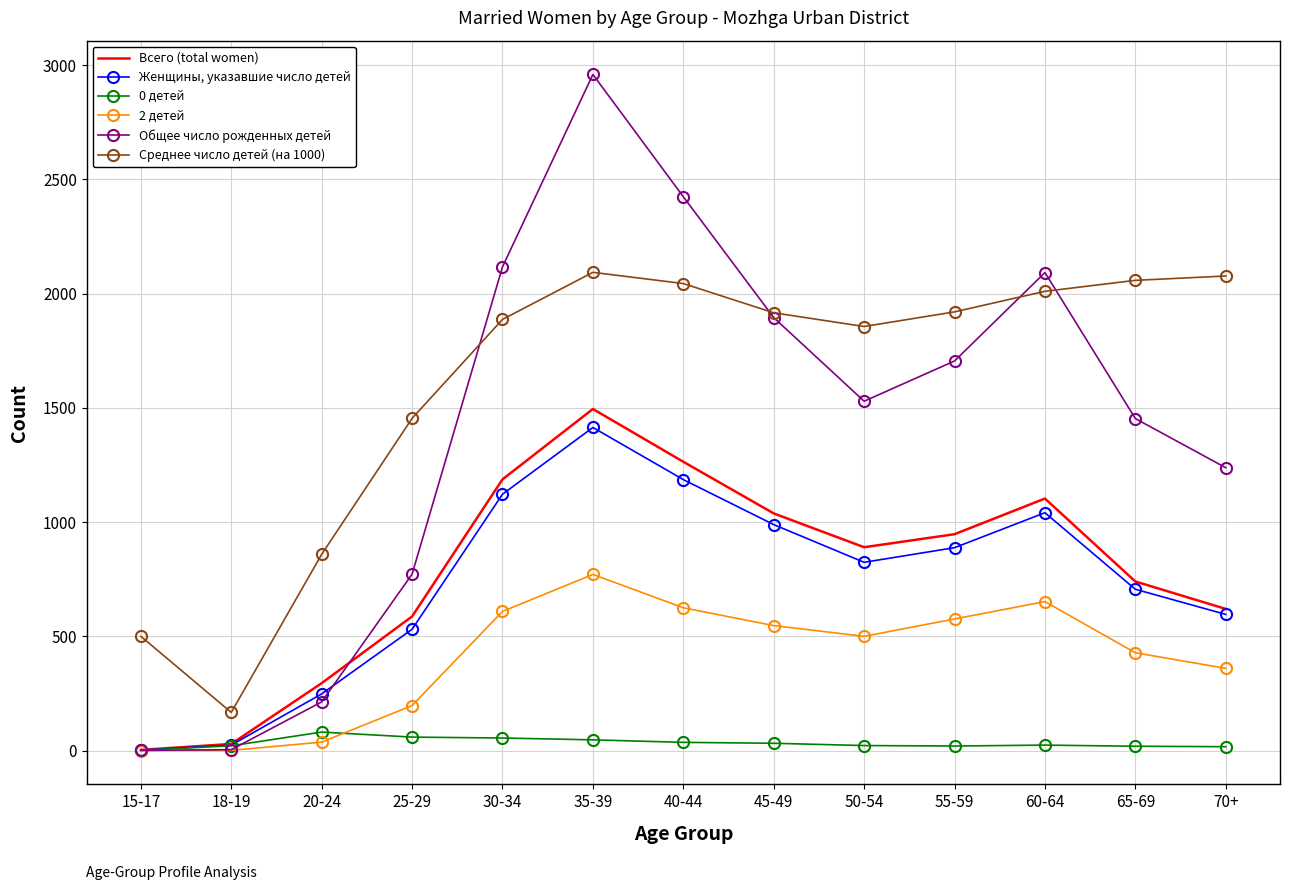

What is the sum of all 0 детей values?

434